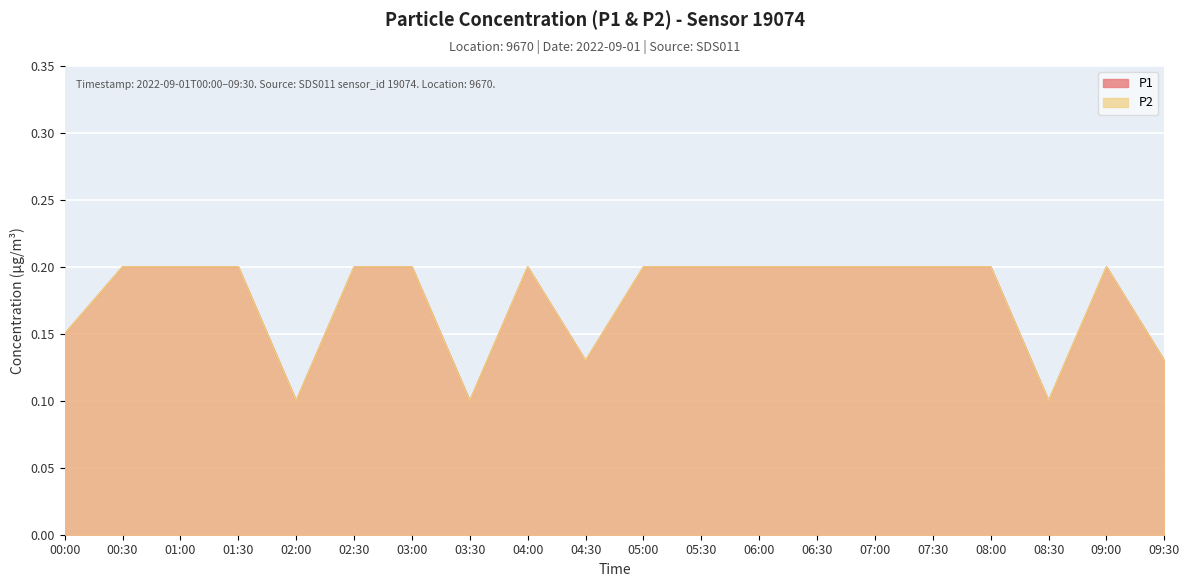

List the labels in order of P2 value, smallest first.

02:00, 03:30, 08:30, 04:30, 09:30, 00:00, 00:30, 01:00, 01:30, 02:30, 03:00, 04:00, 05:00, 05:30, 06:00, 06:30, 07:00, 07:30, 08:00, 09:00